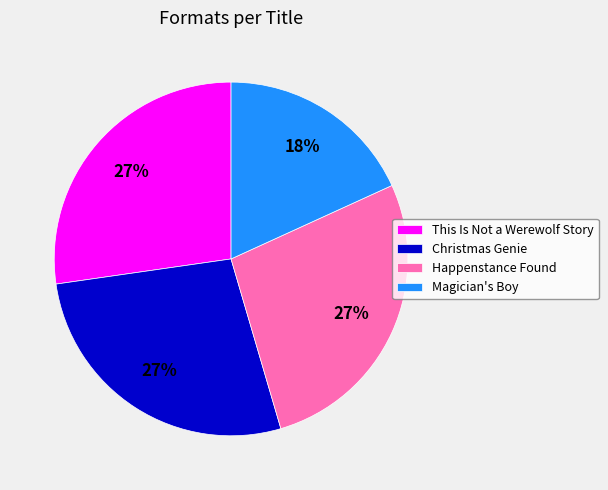

Is the sum of Christmas Genie and Happenstance Found greater than half?

Yes